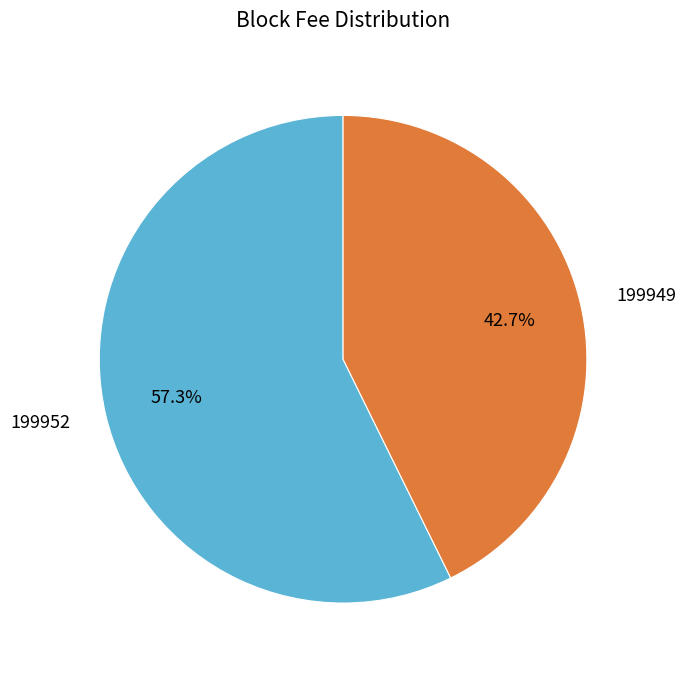

What percentage is the 199949 slice, to the nearest percent?

43%